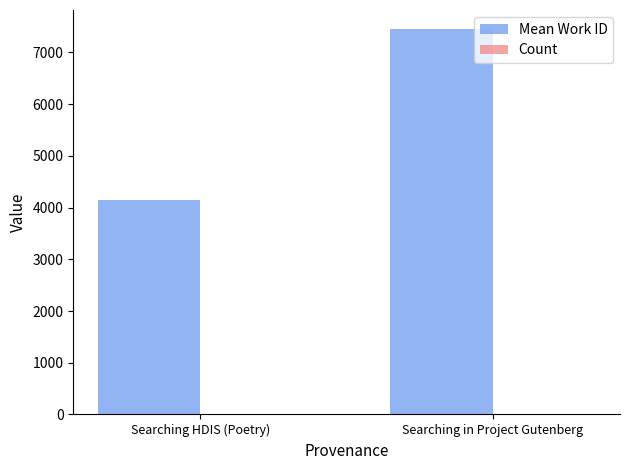

At which category is the sum across all series the highest?

Searching in Project Gutenberg